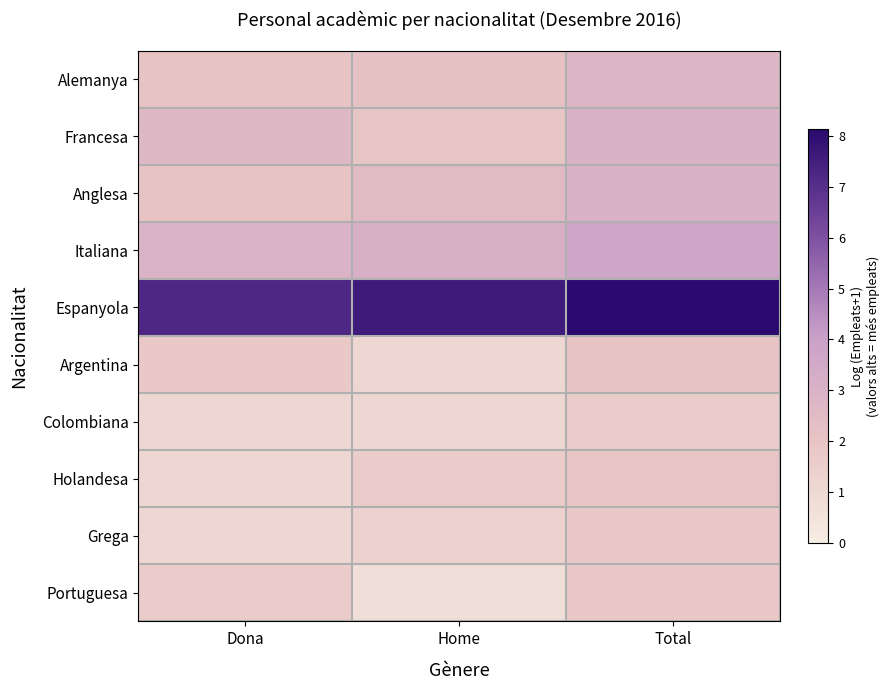

What is the difference between the highest and lowest values at Dona?

6.1